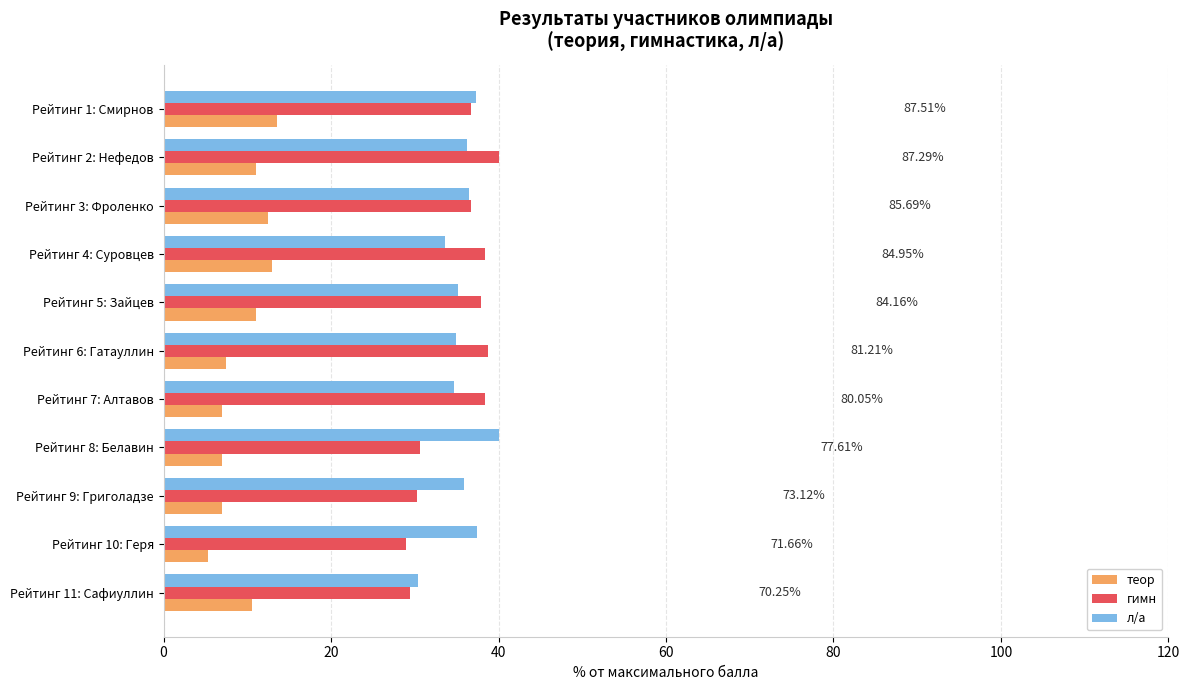

At how many categories does at least one series exceed 20?

11